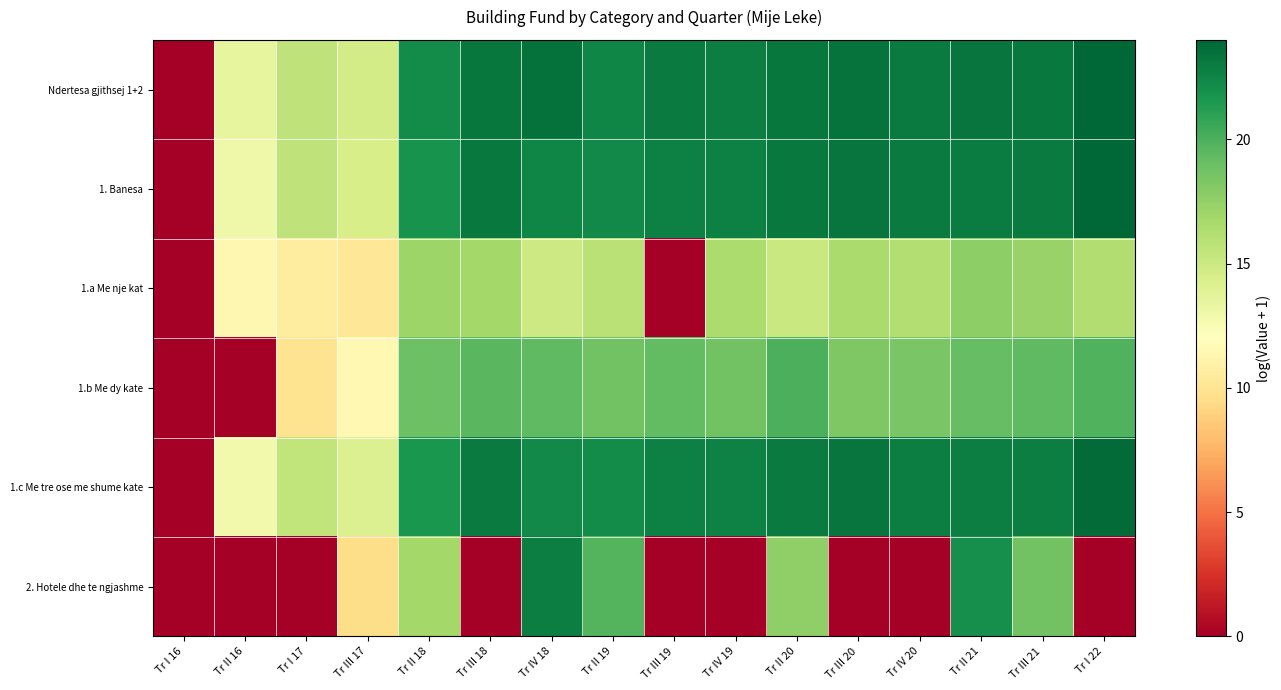

What is the difference between the highest and lowest values at Tr IV 19?

22.8